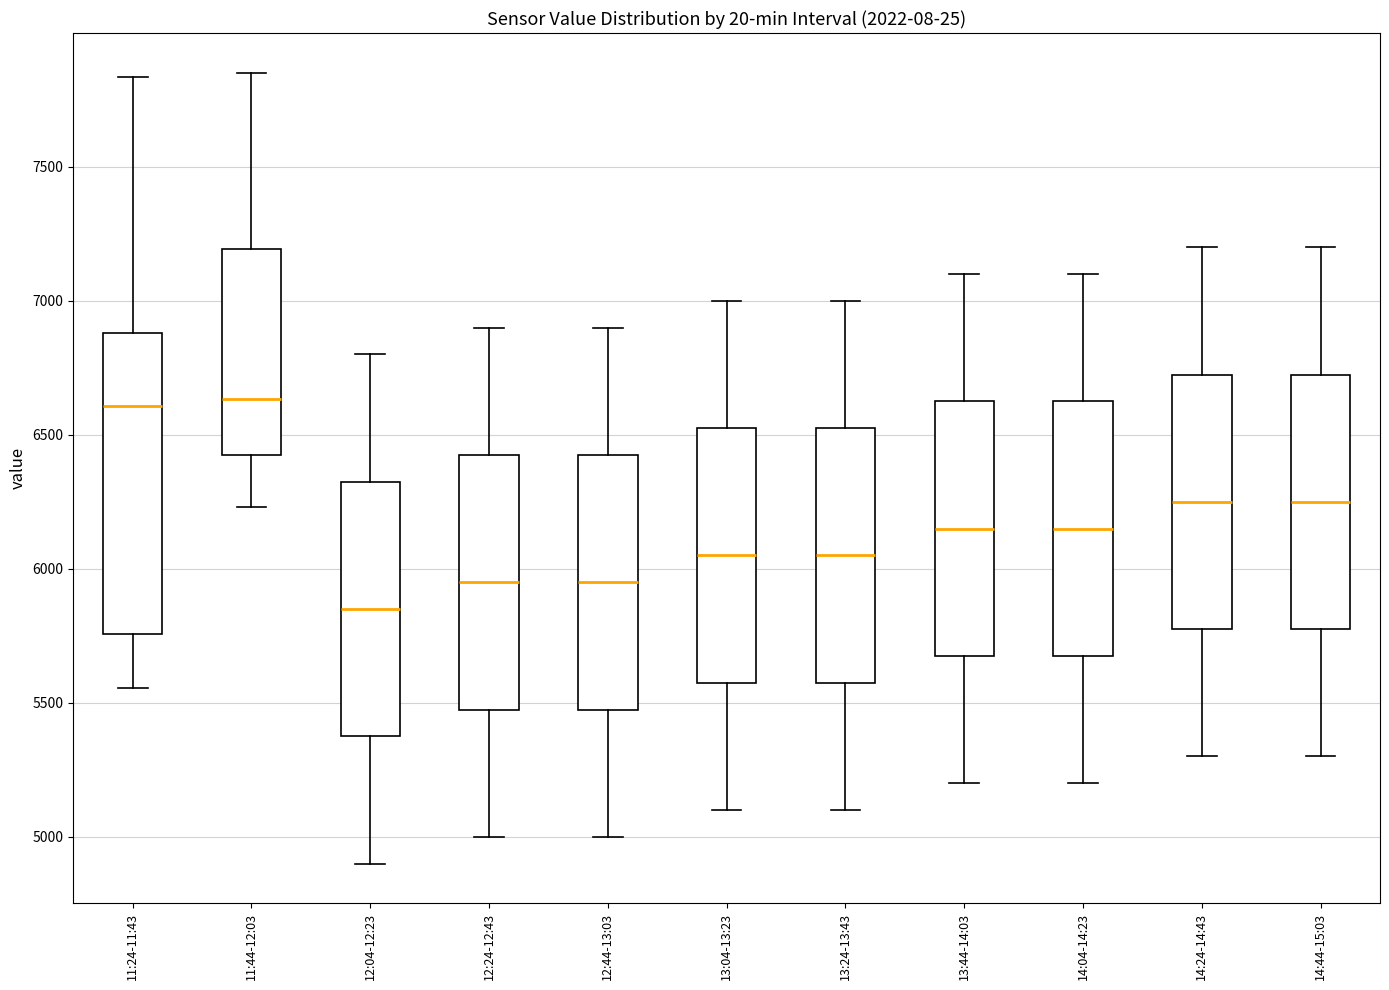

Reading left to right, transcribe this box plot: for each box, give where its median line is, the range the box spans, and where its two whiskers end, as read against the y-axis. The values are not printed on the chart, so give them approximately, as read against the axis.

11:24-11:43: median 6600, box 5750 to 6900, whiskers 5550 to 7850
11:44-12:03: median 6650, box 6450 to 7200, whiskers 6250 to 7850
12:04-12:23: median 5850, box 5400 to 6350, whiskers 4900 to 6800
12:24-12:43: median 5950, box 5500 to 6450, whiskers 5000 to 6900
12:44-13:03: median 5950, box 5500 to 6450, whiskers 5000 to 6900
13:04-13:23: median 6050, box 5600 to 6550, whiskers 5100 to 7000
13:24-13:43: median 6050, box 5600 to 6550, whiskers 5100 to 7000
13:44-14:03: median 6150, box 5700 to 6650, whiskers 5200 to 7100
14:04-14:23: median 6150, box 5700 to 6650, whiskers 5200 to 7100
14:24-14:43: median 6250, box 5800 to 6750, whiskers 5300 to 7200
14:44-15:03: median 6250, box 5800 to 6750, whiskers 5300 to 7200